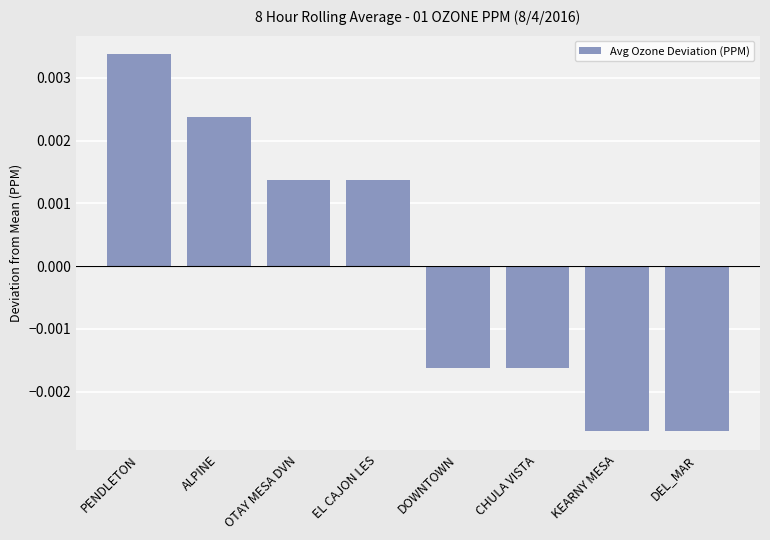

What is the label of the 4th bar from the right?

DOWNTOWN